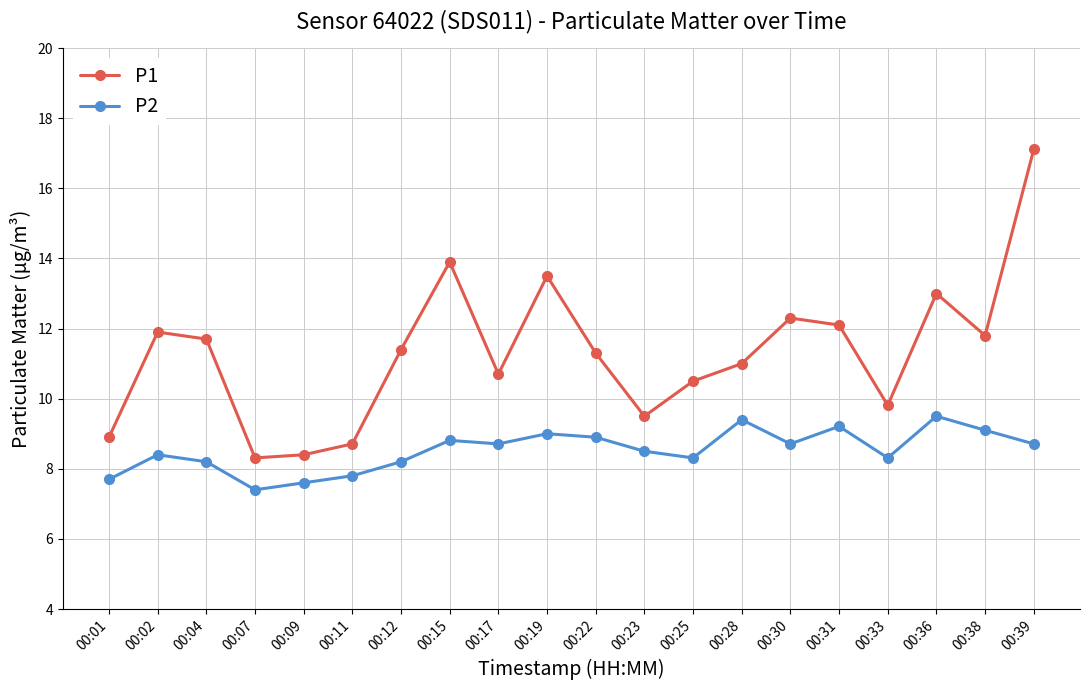

At which category does the chart reach its minimum across all series?

00:07